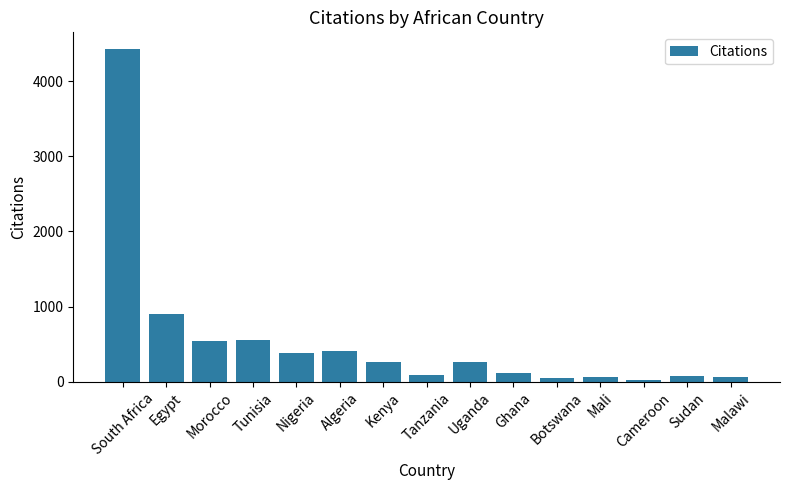

Which has a higher value, Tunisia or Ghana?

Tunisia